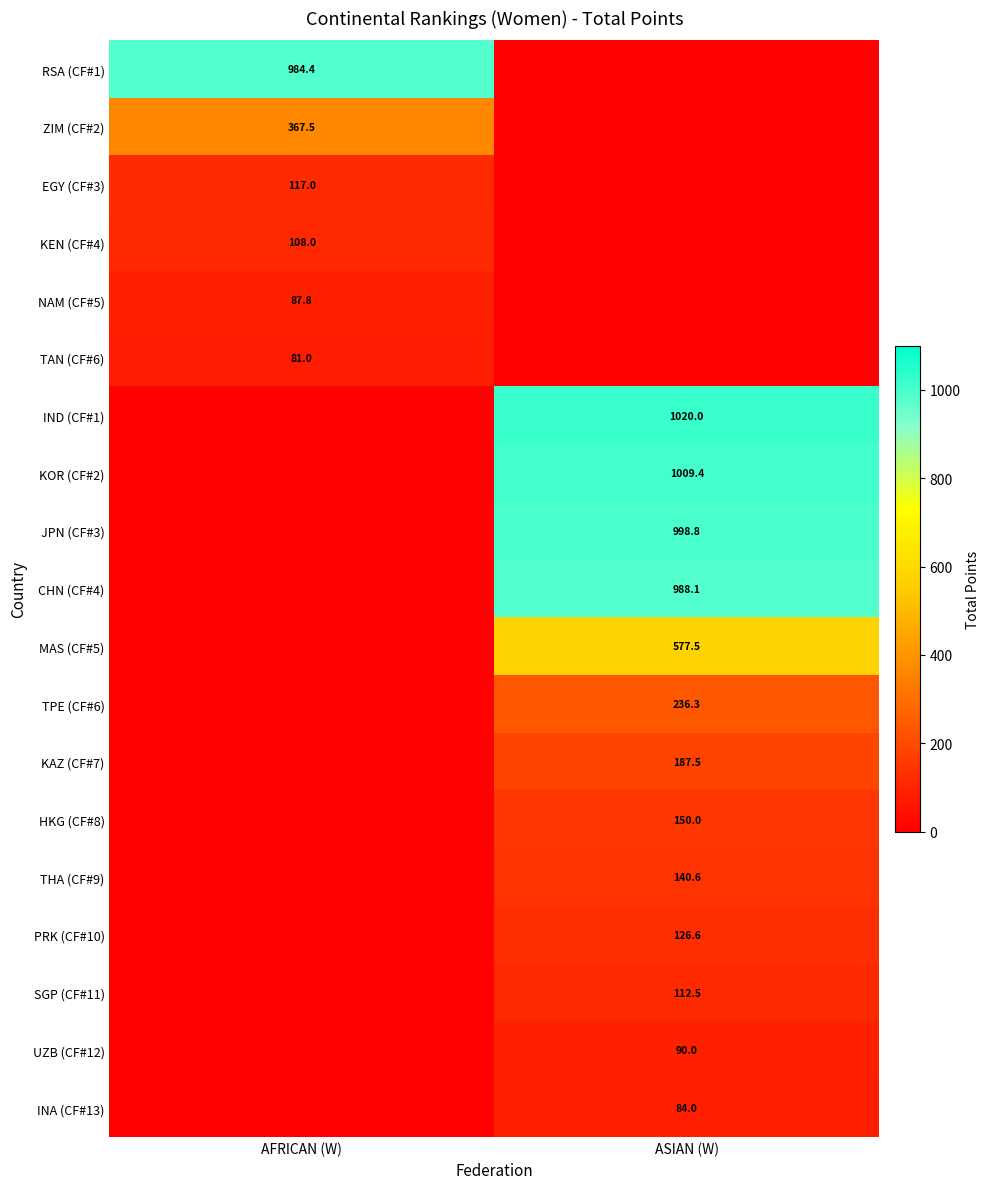

Count the number of data series in this chart.

19